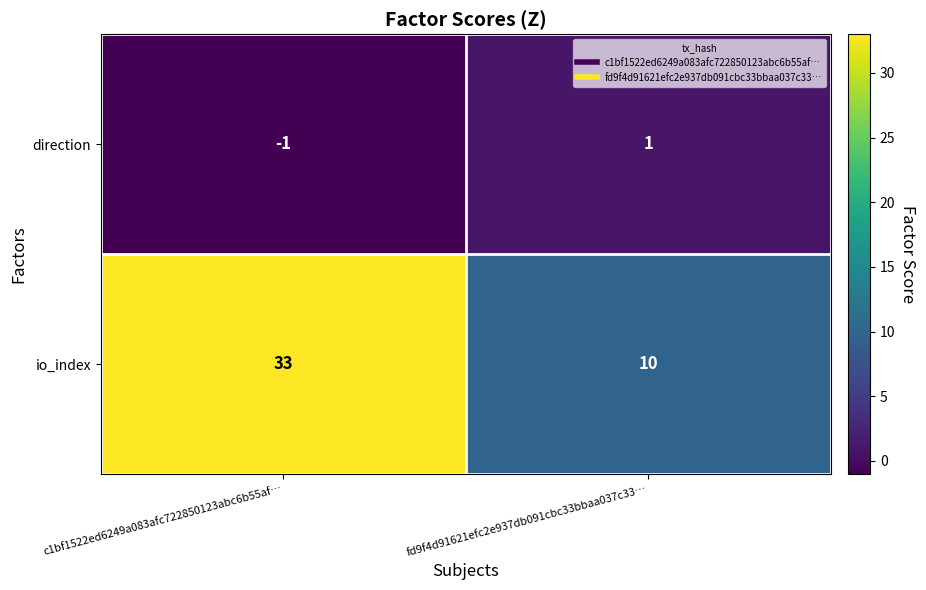

What is the maximum value shown in the chart?

33